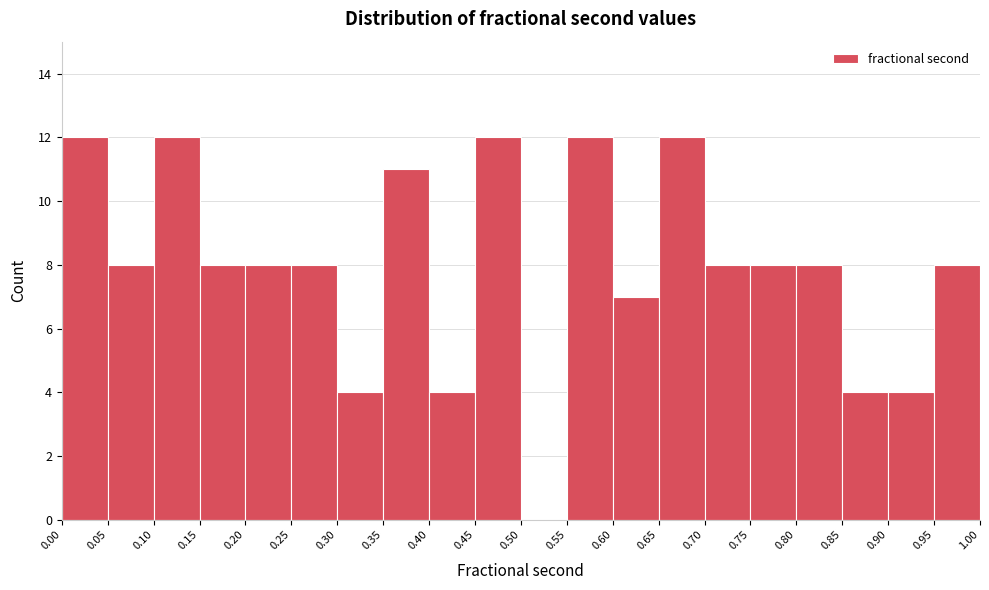

How tall is the bar that spans 0.70 to 0.75 on the x-axis? The values are not printed on the chart, so give them approximately, as read against the axis.

8